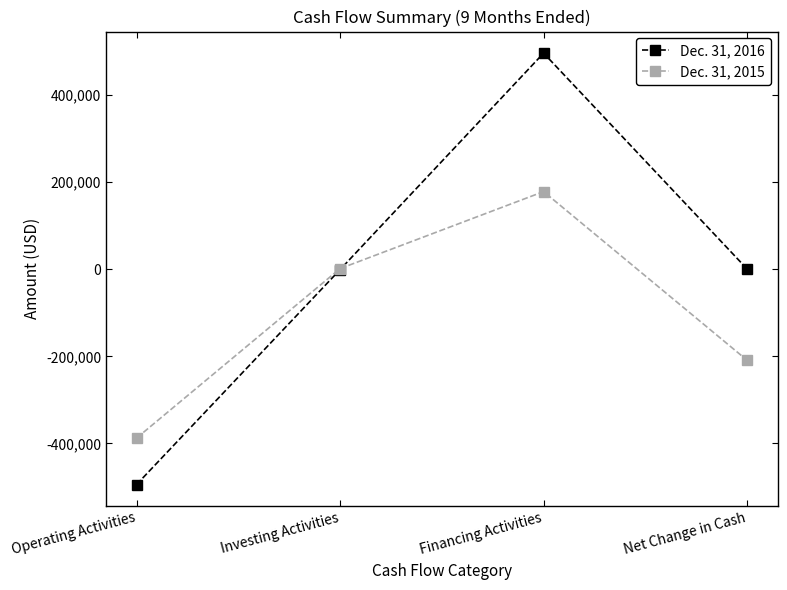

What is the difference between the second highest and second lowest values in the Dec. 31, 2016 series?

1425